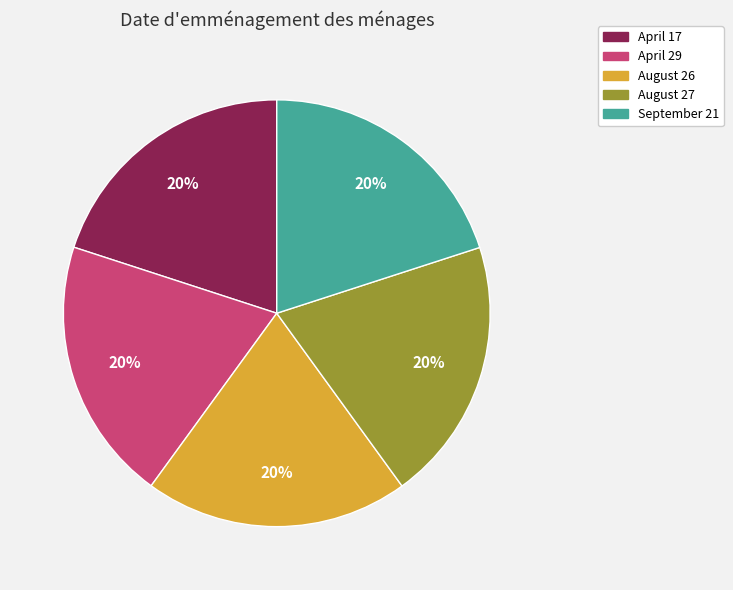

Is there a majority slice in this chart?

No